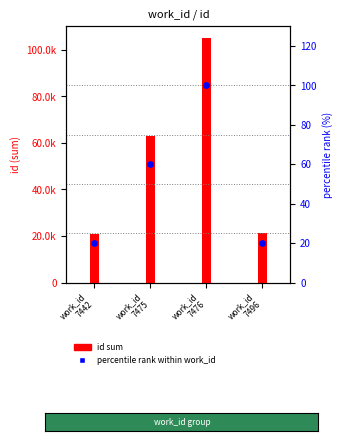

Which series has the widest spread of Y values?

id sum